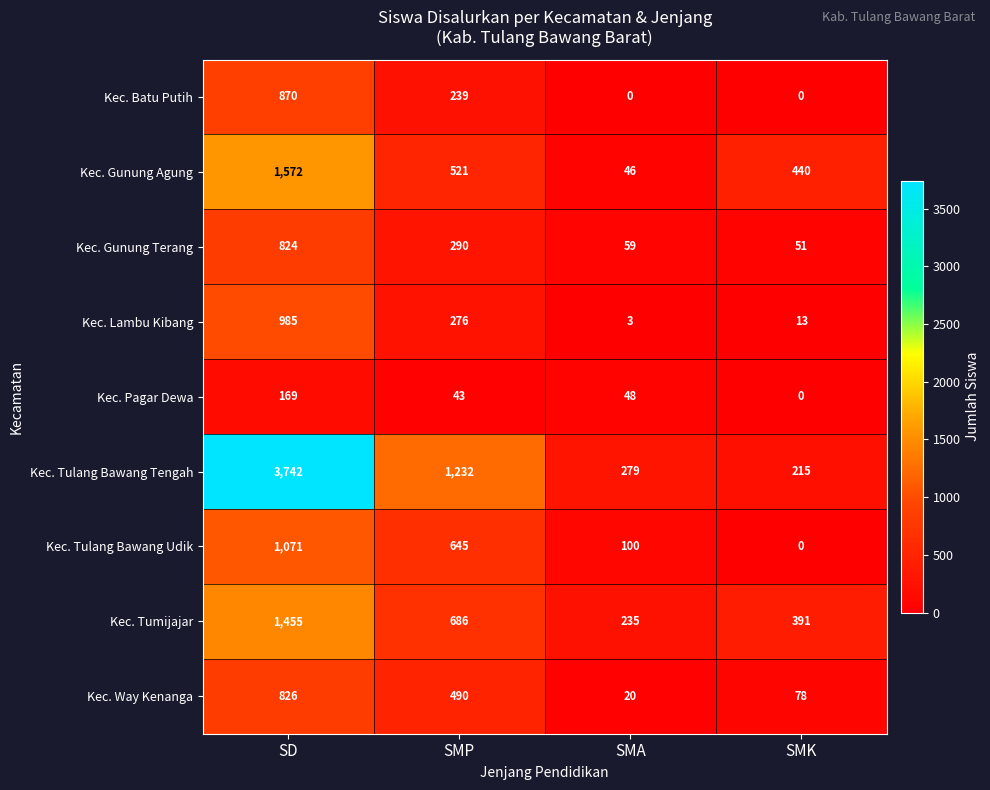

Which series has the largest total across all categories?

Kec. Tulang Bawang Tengah